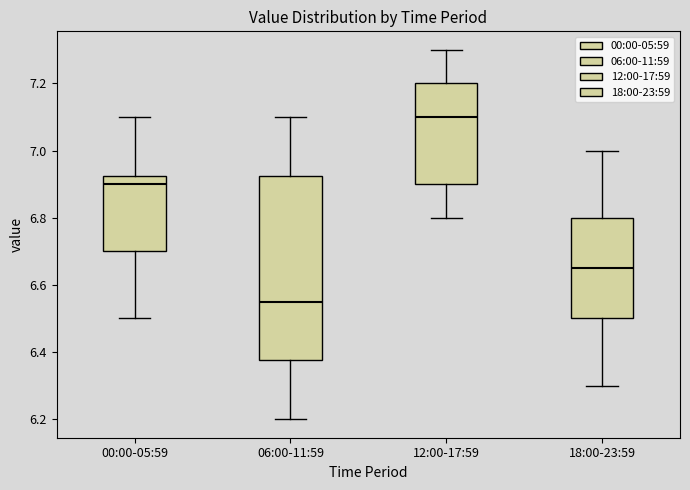

Reading left to right, read every box against the y-axis: the position of its median line, the range the box covers, and the ends of its whiskers. The values are not printed on the chart, so give them approximately, as read against the axis.

00:00-05:59: median 6.90, box 6.70 to 6.92, whiskers 6.50 to 7.10
06:00-11:59: median 6.56, box 6.38 to 6.92, whiskers 6.20 to 7.10
12:00-17:59: median 7.10, box 6.90 to 7.20, whiskers 6.80 to 7.30
18:00-23:59: median 6.66, box 6.50 to 6.80, whiskers 6.30 to 7.00